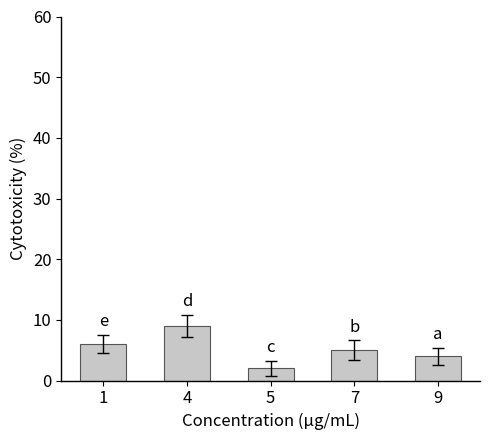

How many values are below 5?

2